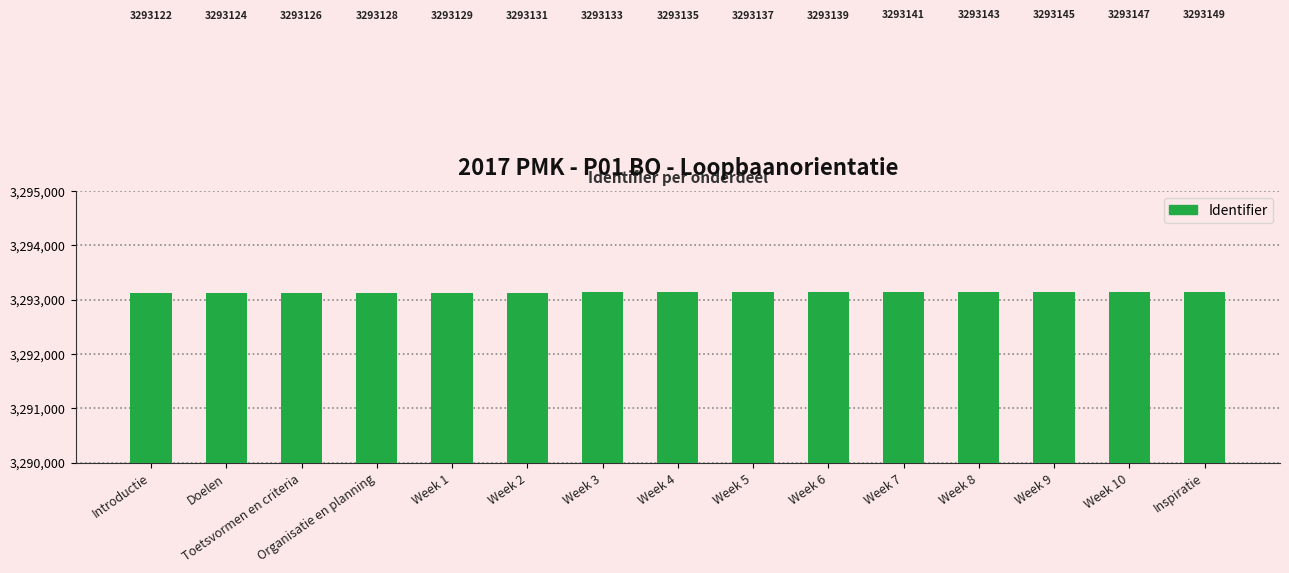

Which has a higher value, Week 7 or Toetsvormen en criteria?

Week 7